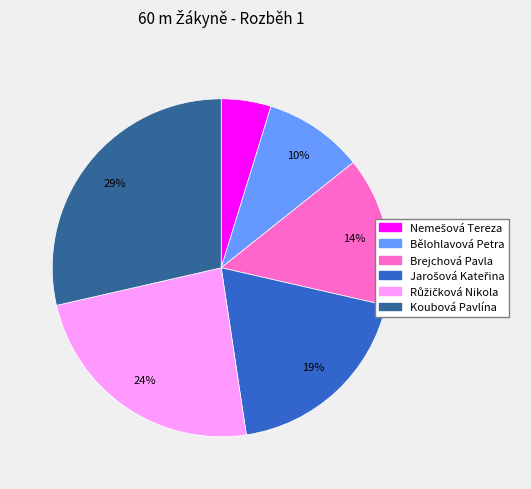

Which category has the biggest portion of the pie?

Koubová Pavlína